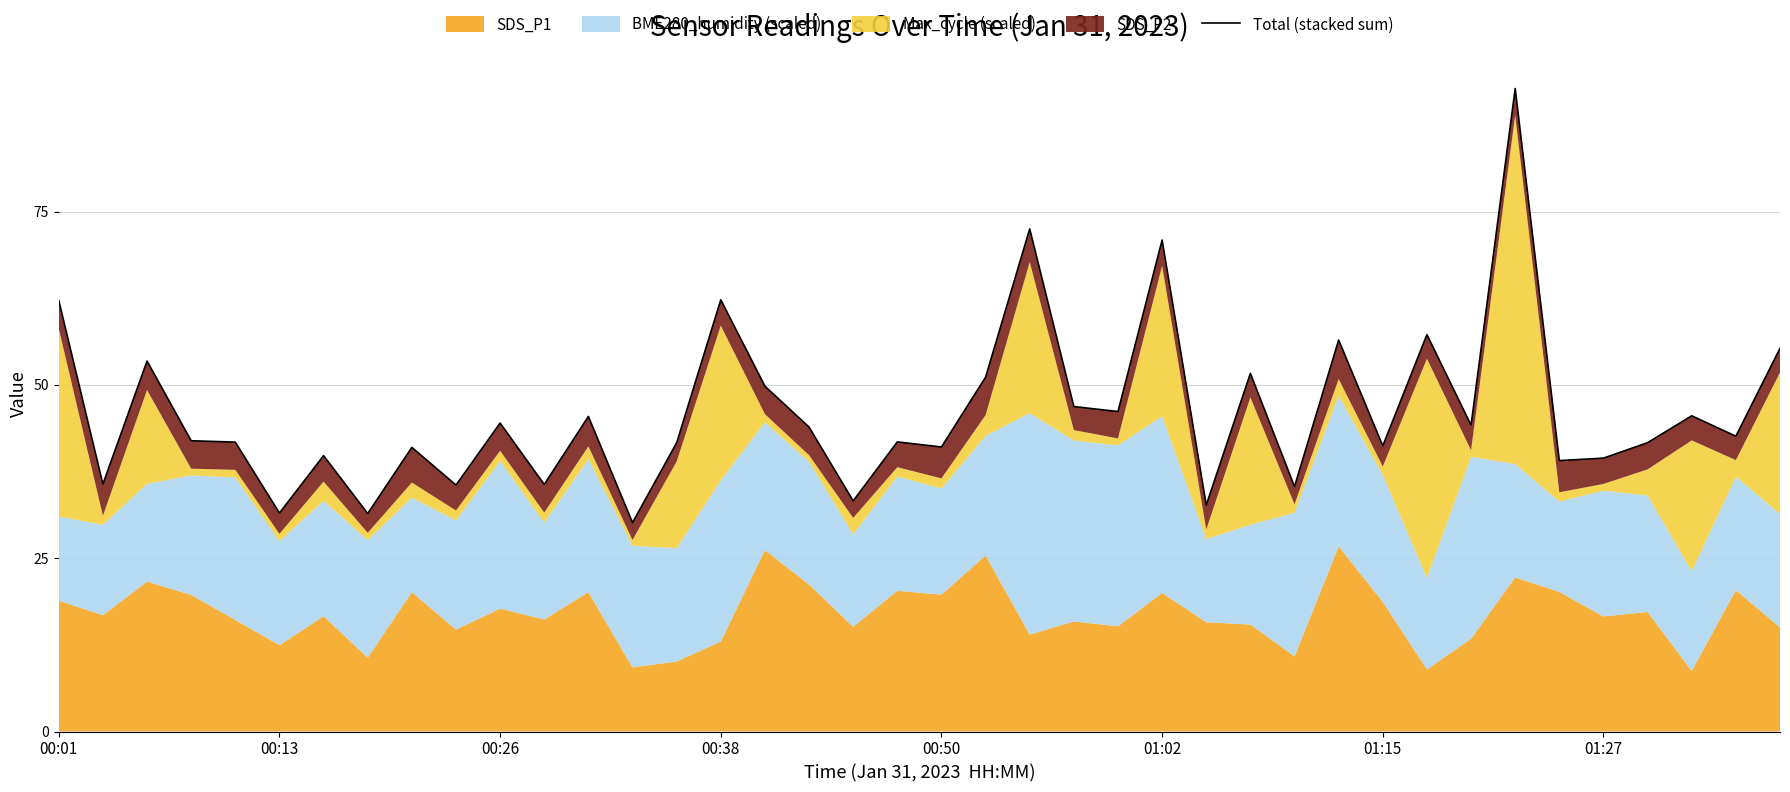

What is the sum of the values at 33 and 20?

133.8